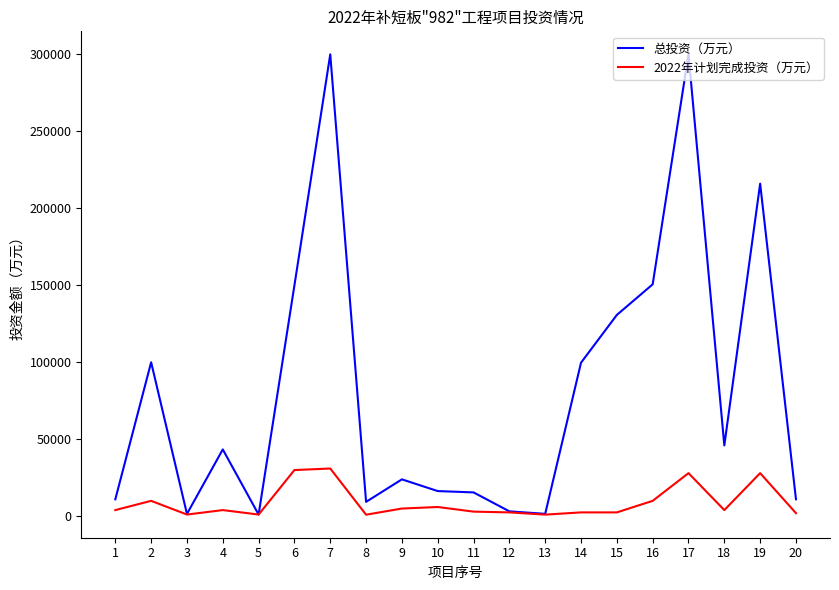

What is the difference between the maximum and minimum values in the 2022年计划完成投资（万元） series?

30000.0